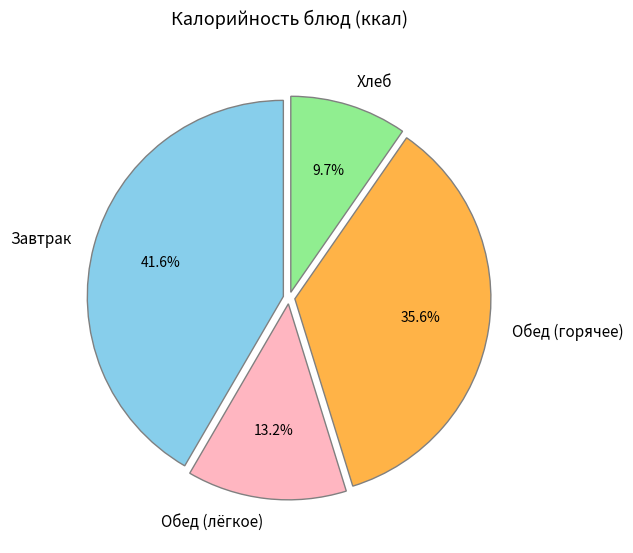

Between Хлеб and Завтрак, which is larger?

Завтрак